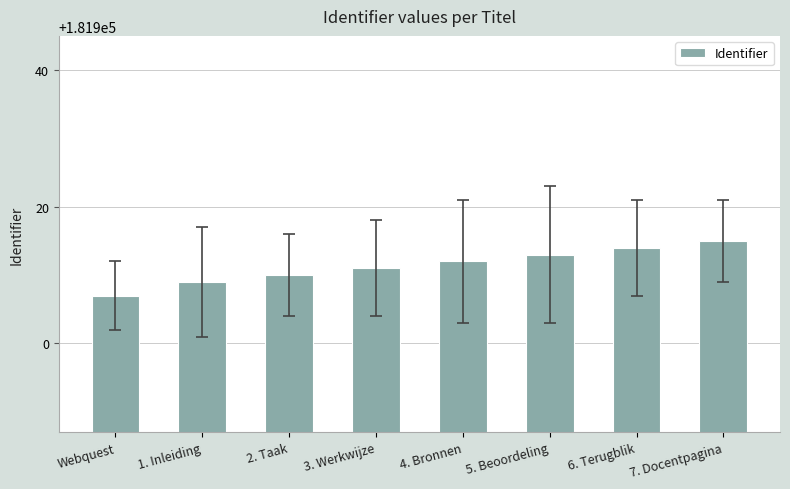

What is the label of the 6th bar from the left?

5. Beoordeling